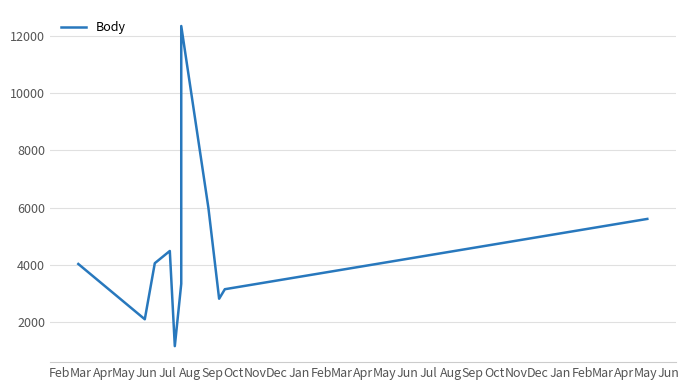

The value at Aug is 12365. True or false?

True